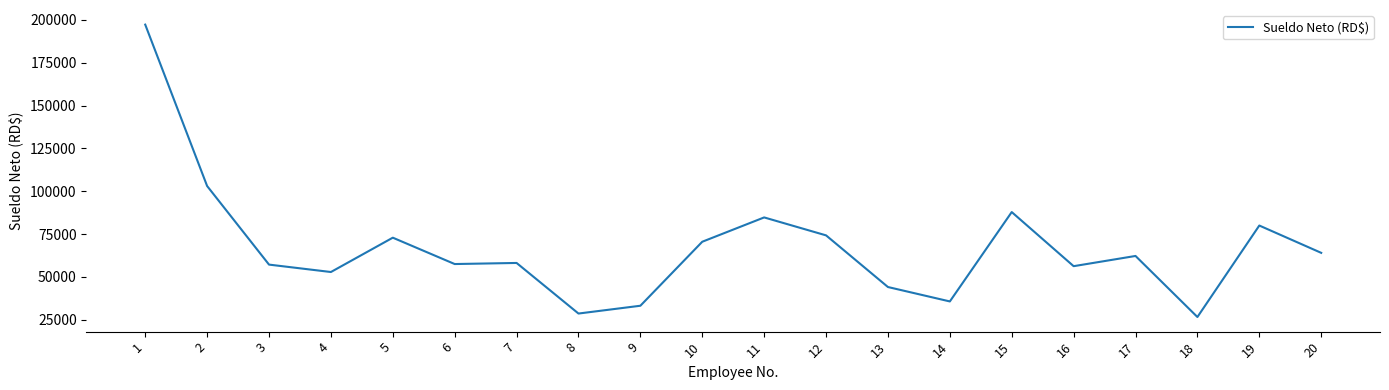

Is it true that the value at 11 is 152427.1?

False